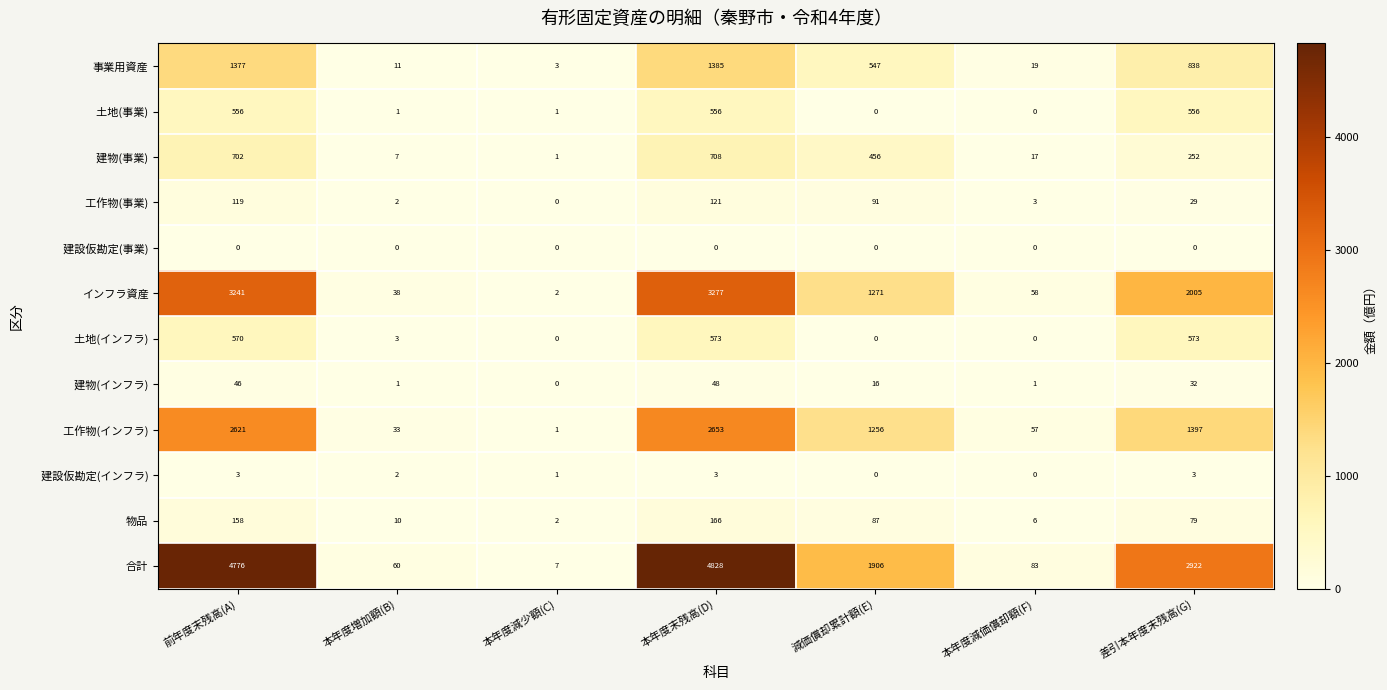

Count the number of data series in this chart.

12